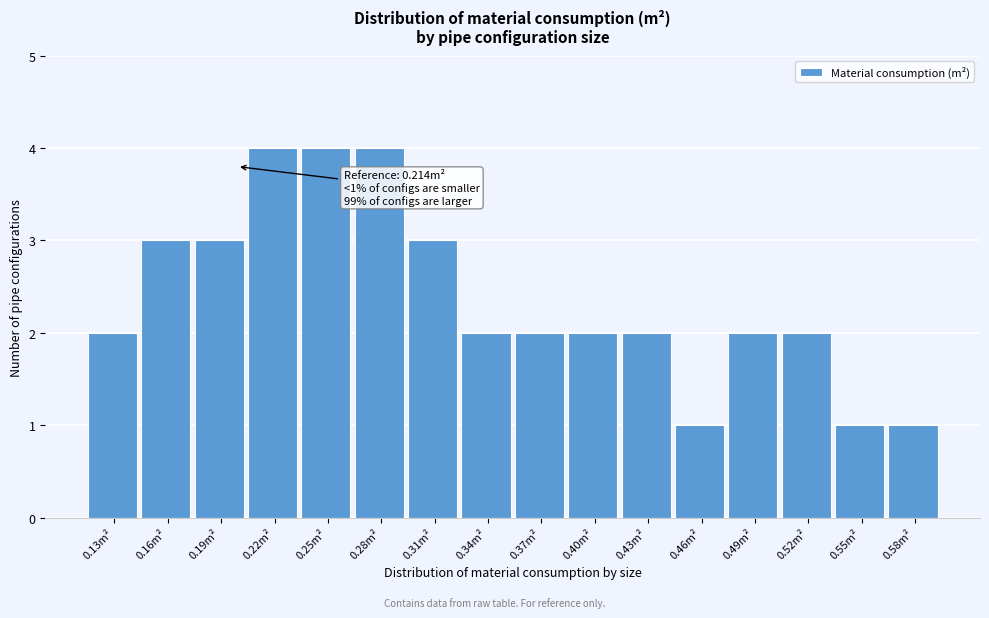

Reading left to right, list all the values displayed in this chart.

0.13m²=2	0.16m²=3	0.19m²=3	0.22m²=4	0.25m²=4	0.28m²=4	0.31m²=3	0.34m²=2	0.37m²=2	0.40m²=2	0.43m²=2	0.46m²=1	0.49m²=2	0.52m²=2	0.55m²=1	0.58m²=1